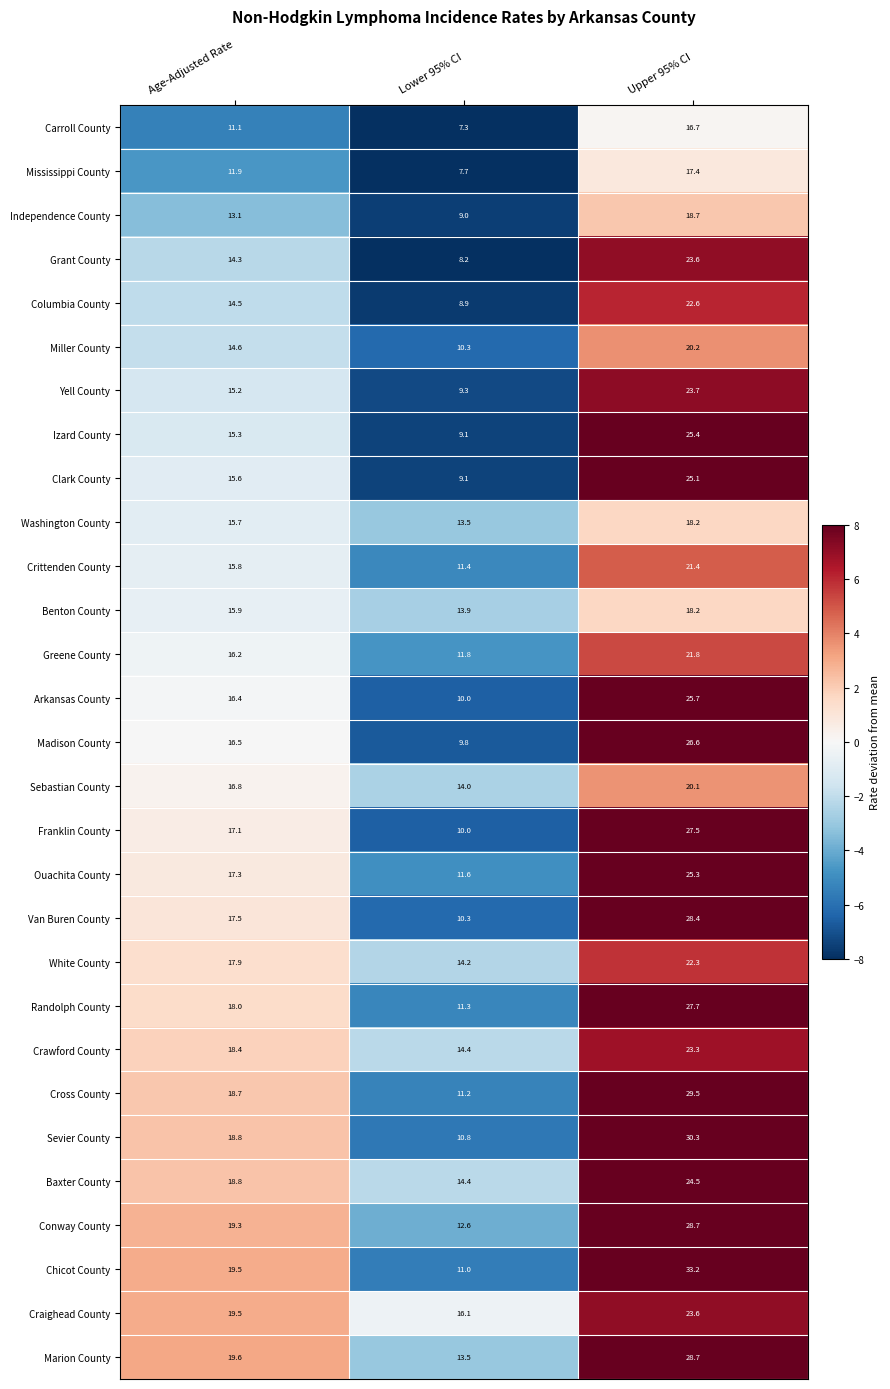

List the labels in order of Arkansas County value, smallest first.

Lower 95% CI, Age-Adjusted Rate, Upper 95% CI